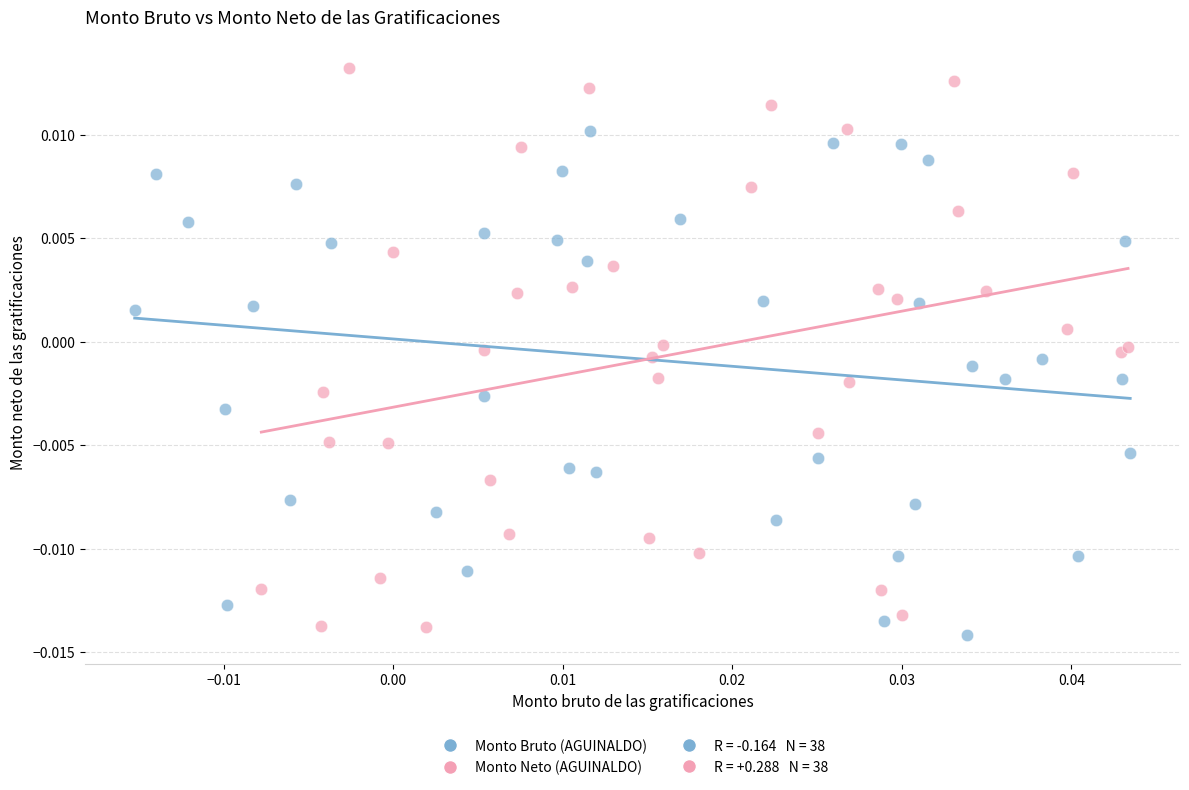

Which series contains the highest Y value?

Monto Neto (AGUINALDO)